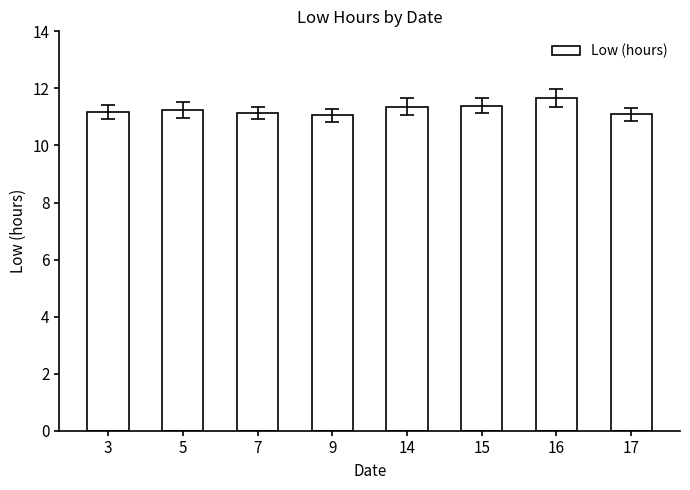

What is the difference between the maximum and minimum values?

0.6